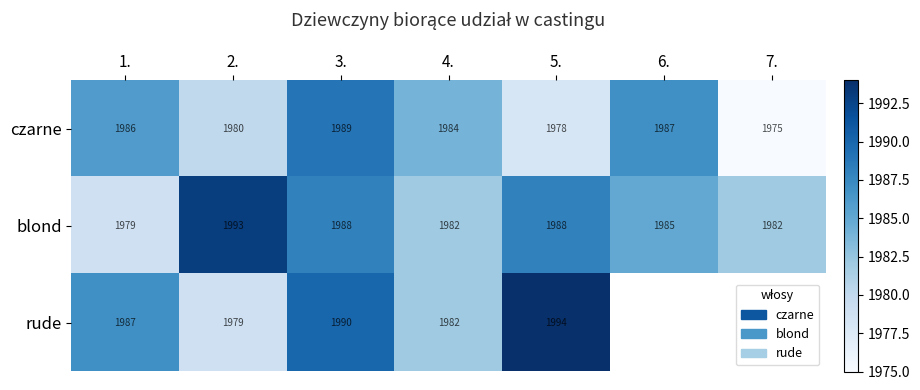

What is the greatest value displayed?

1994.0